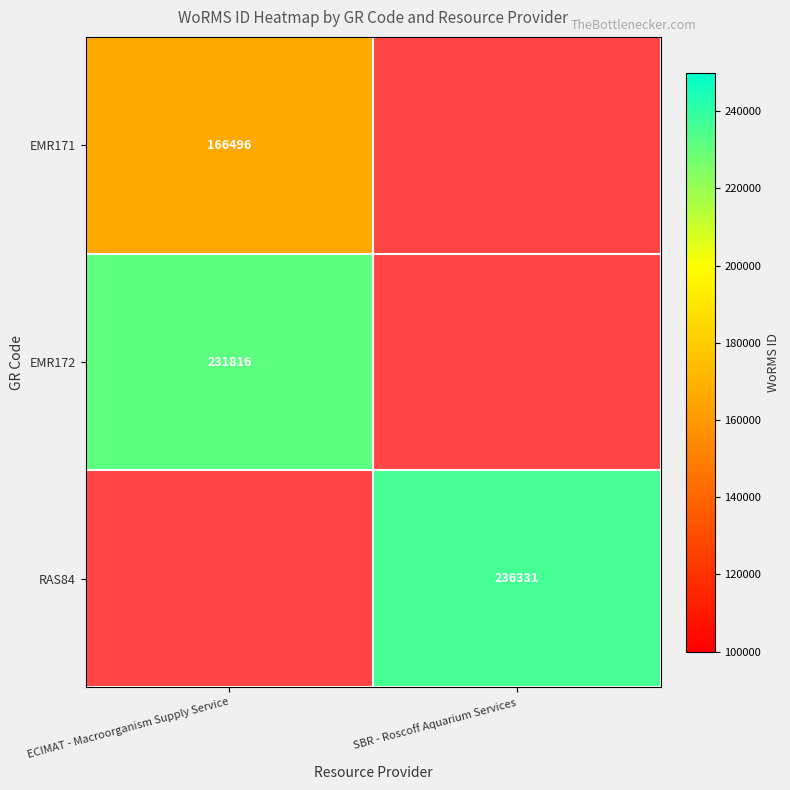

The RAS84 series shows 355409.2 at SBR - Roscoff Aquarium Services. True or false?

False